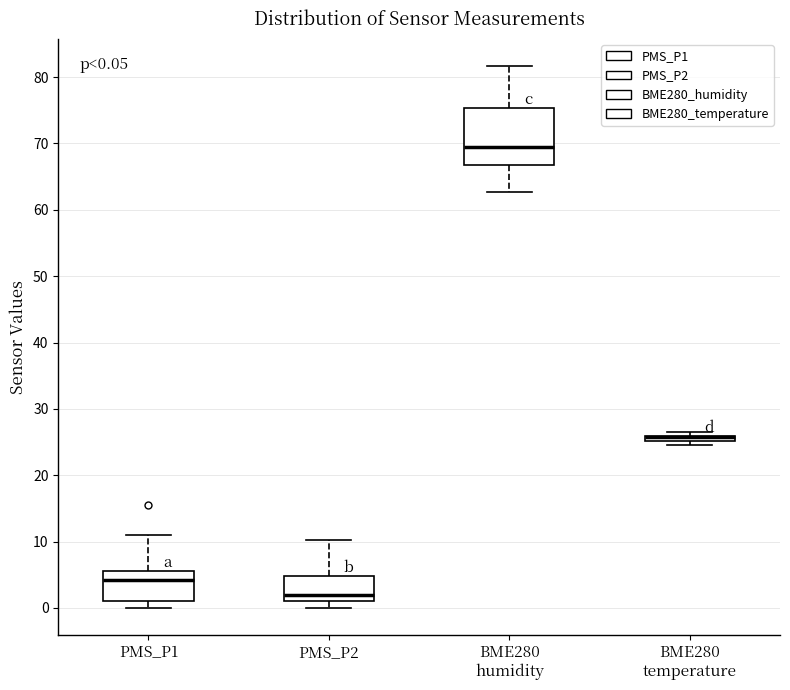

Which box is the tallest, from its lower edge to its upper edge?

BME280 humidity